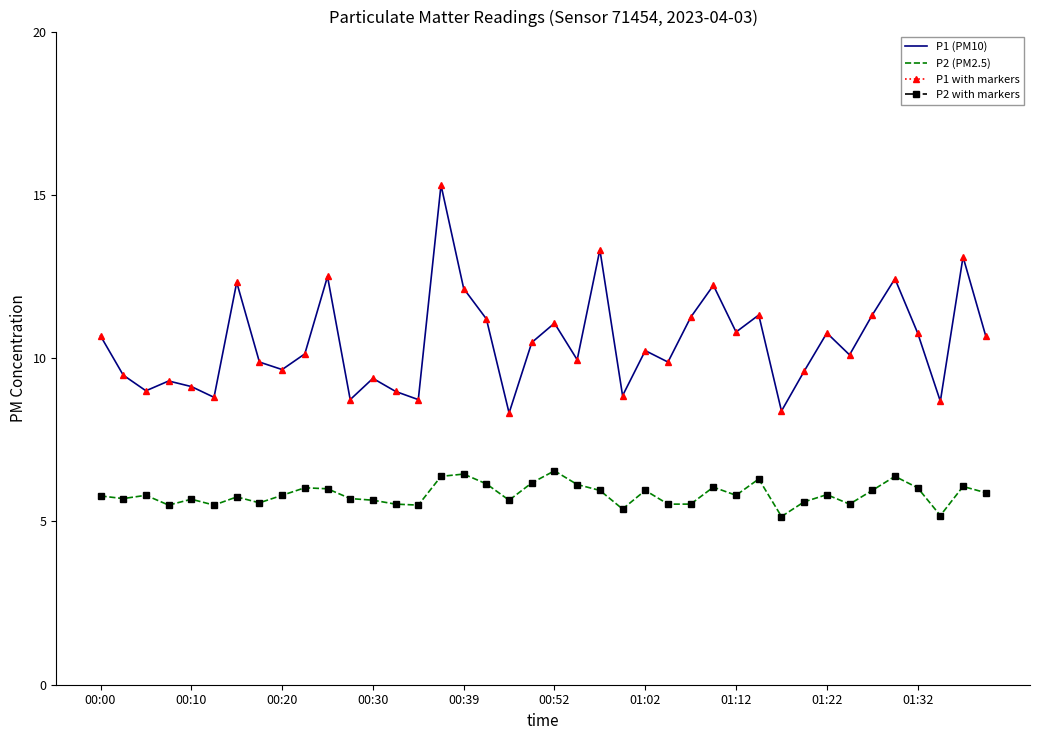

What is the difference between the maximum and minimum values in the P2 (PM2.5) series?

1.4